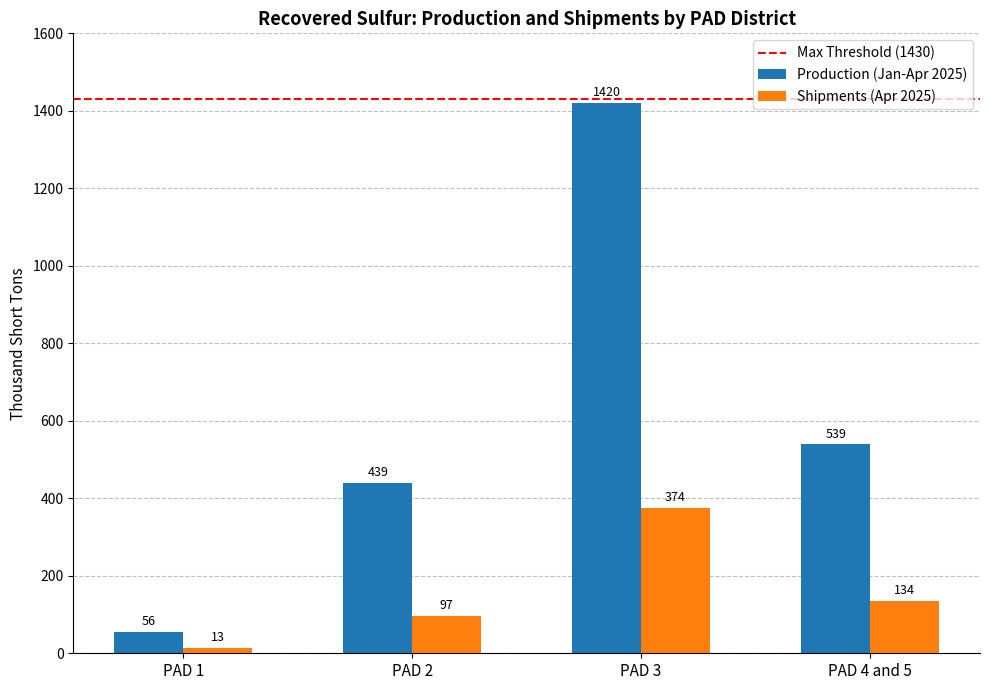

What is the lowest value of the Shipments (Apr 2025) series?

13